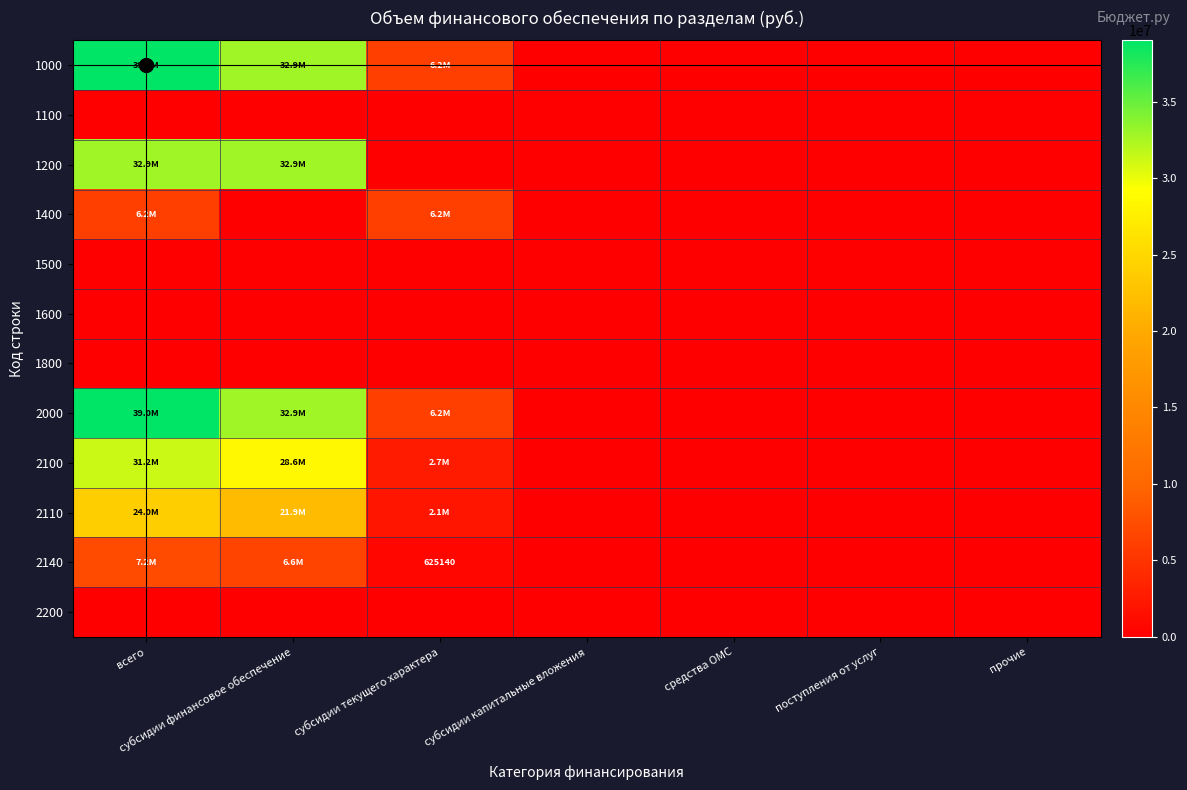

Which series has the widest spread of values?

1000